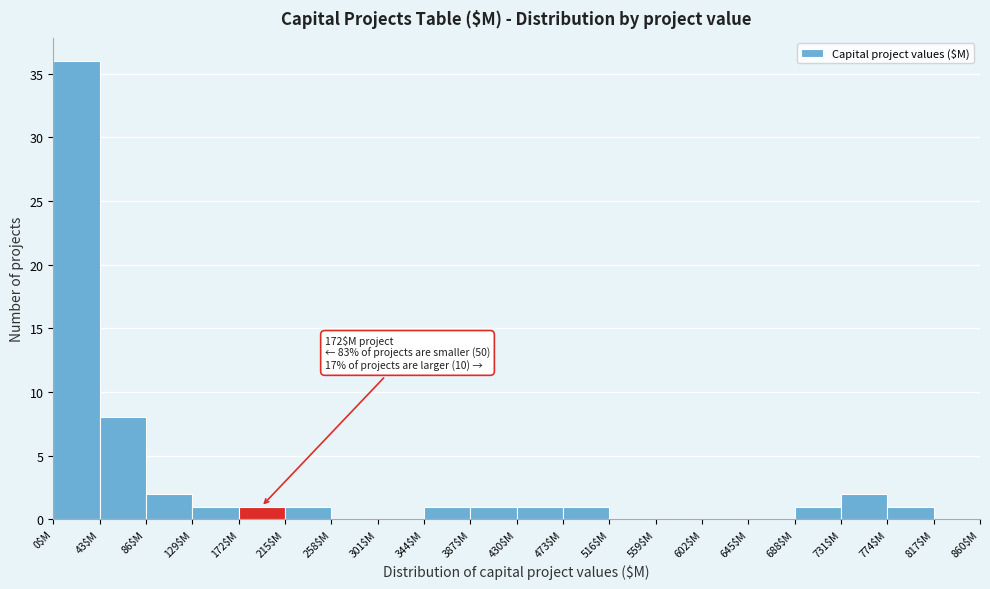

Over which range of the x-axis is the bar tallest?

0 to 43